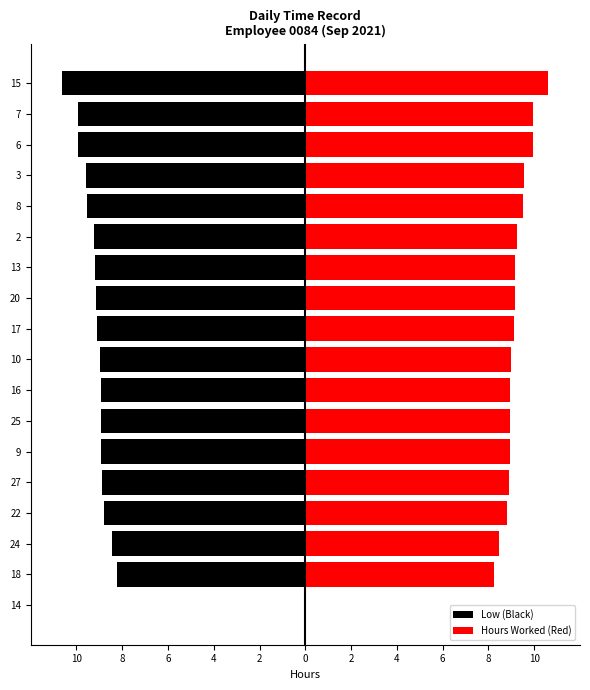

Count the number of data series in this chart.

2